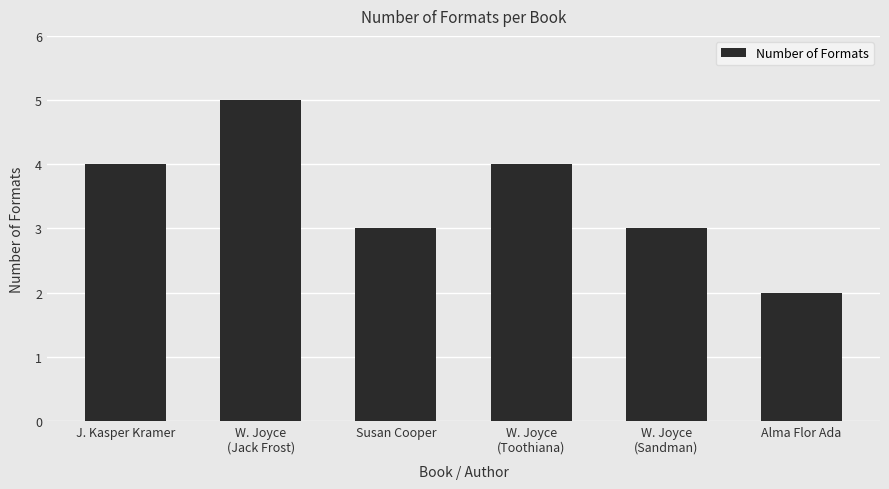

What is the difference between the maximum and minimum values?

3